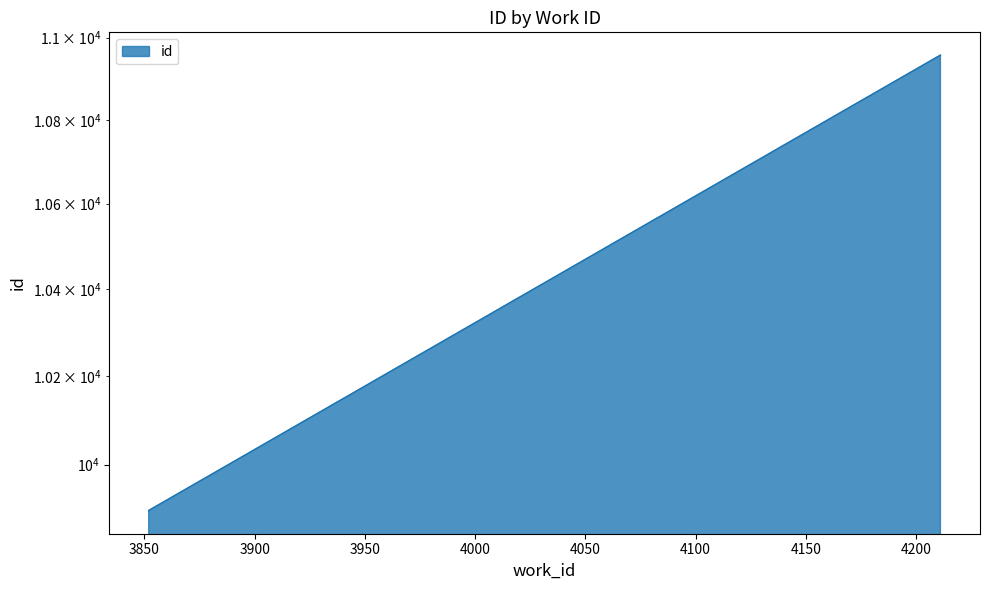

What is the value of the 1st point from the left?

9897